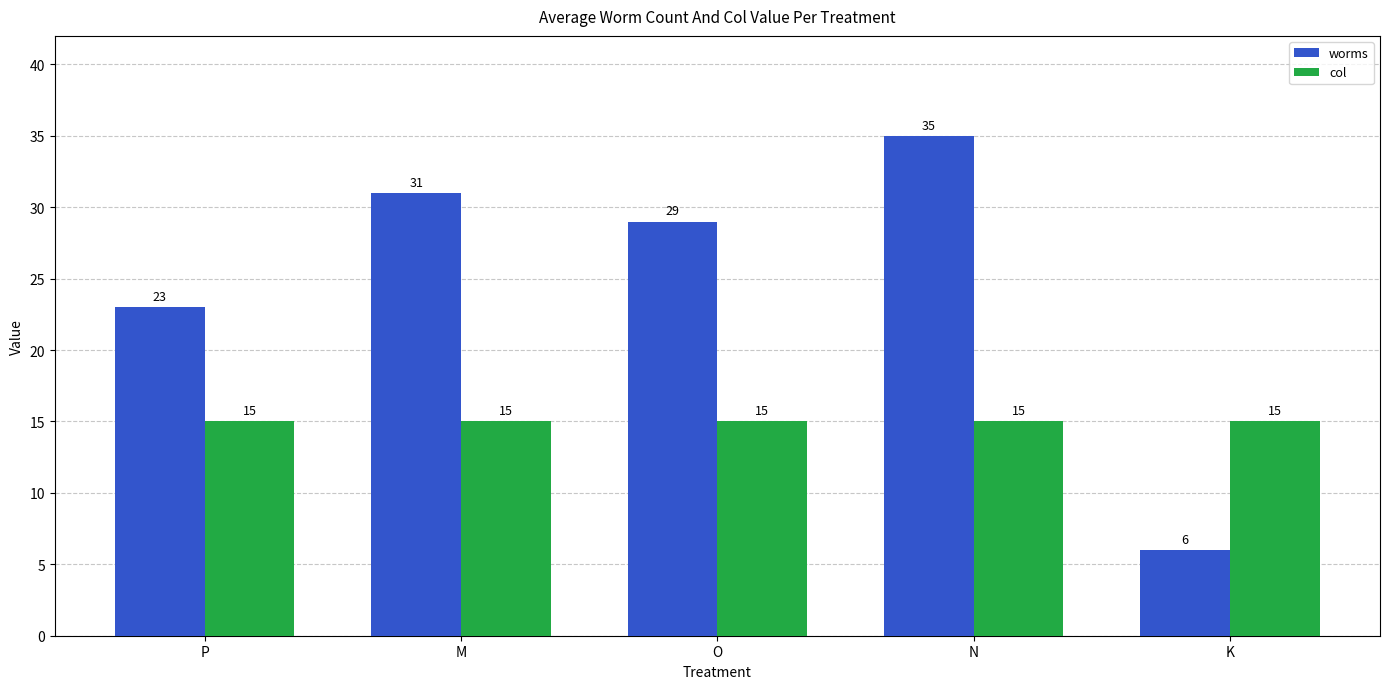

What is the spread (max minus min) of values at N?

20